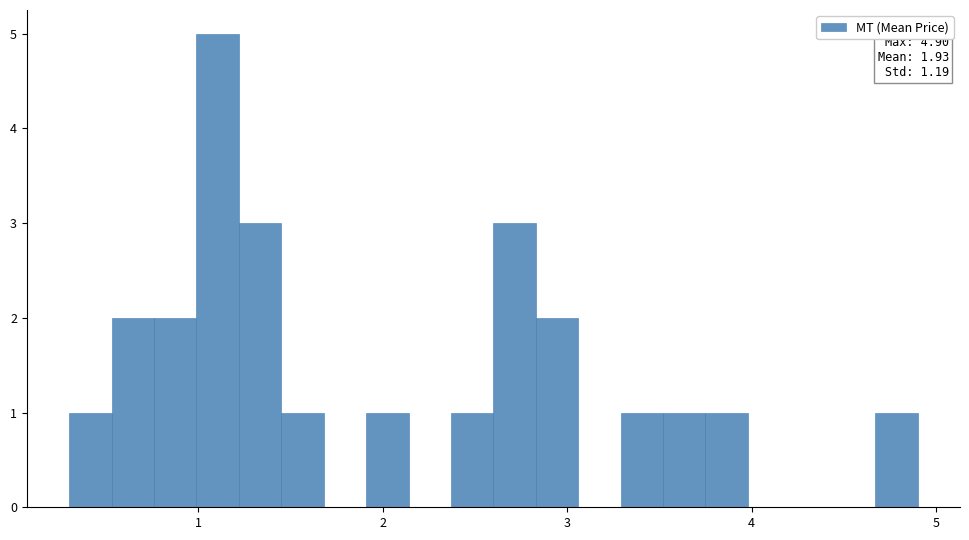

Read against the x-axis, roughly where is the centre of the tallest bar?

1.1